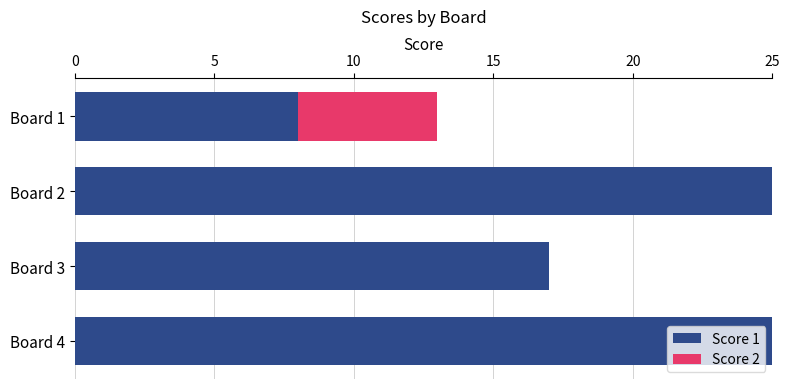

What is the total value across all series at Board 3?

17